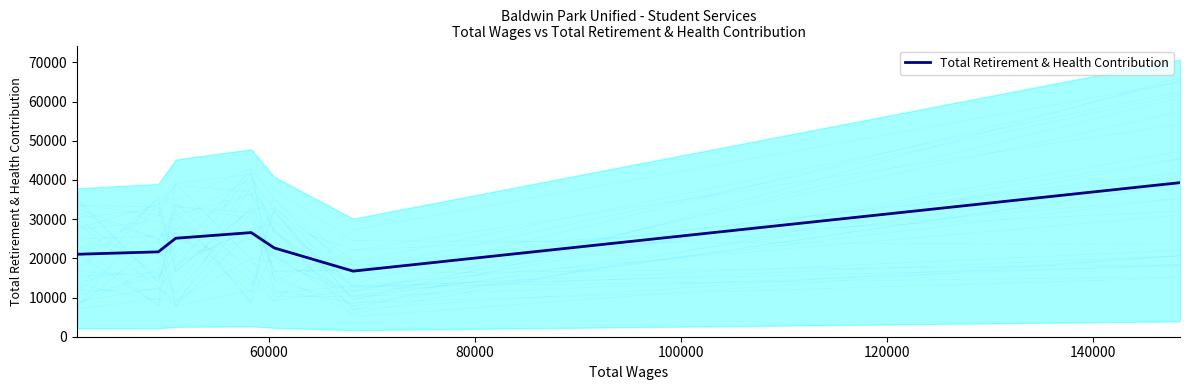

What is the lowest value of the Total Retirement & Health Contribution series?

16738